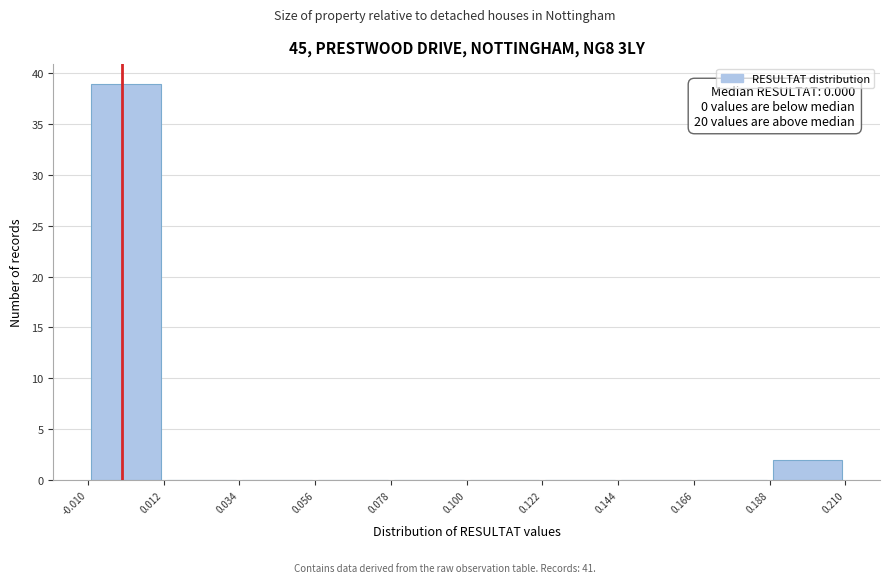

Which range on the x-axis has the tallest bar?

-0.010 to 0.012